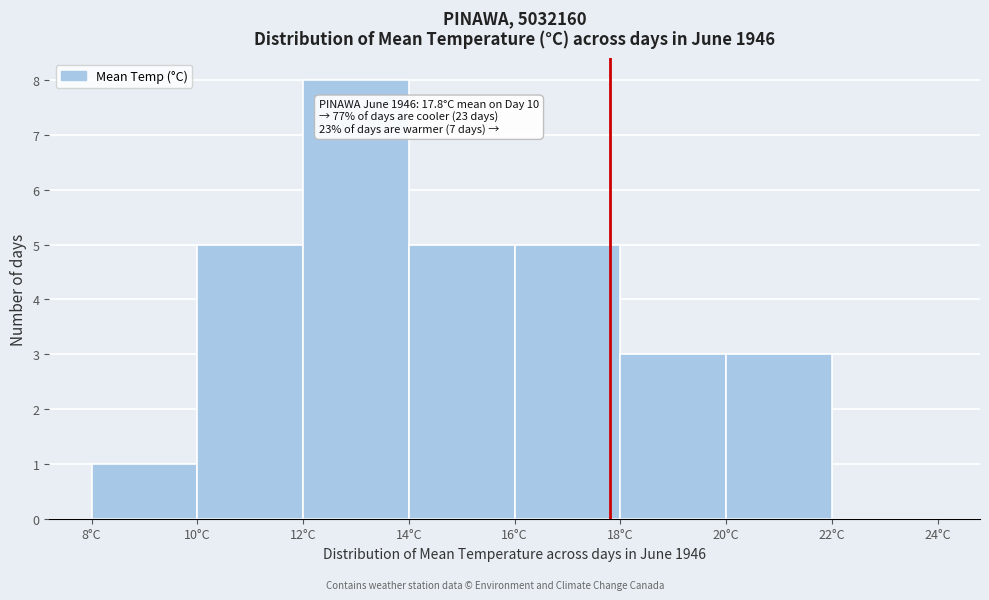

Which range on the x-axis has the tallest bar?

12 to 14